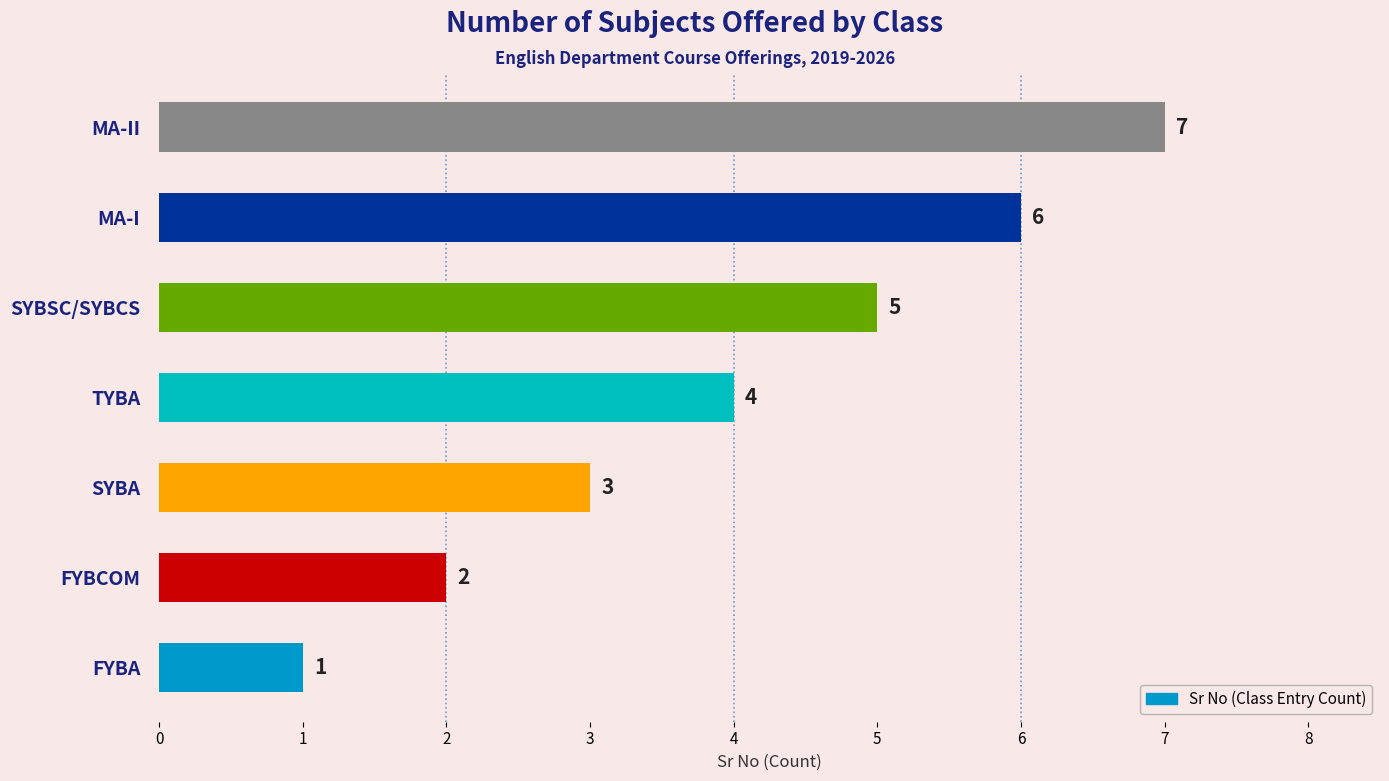

How many bars are there in total?

7